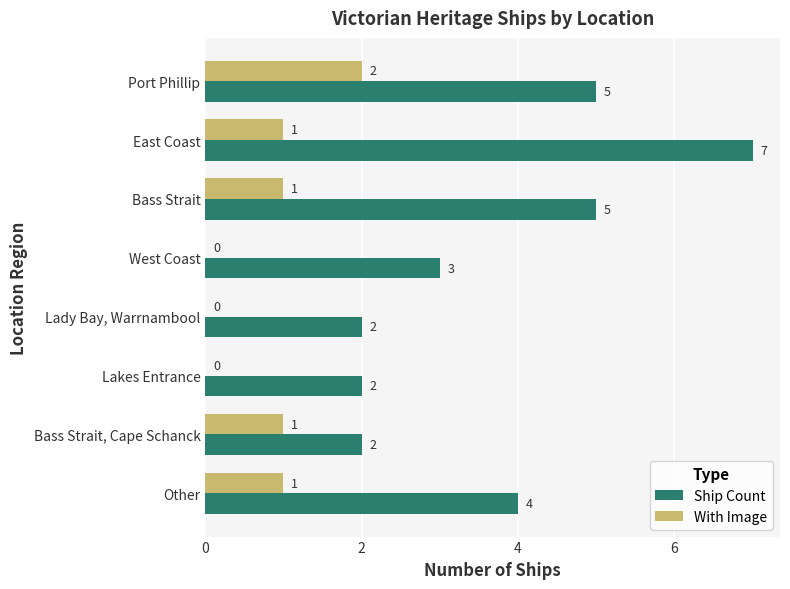

At which label is Ship Count closest to 4?

Other